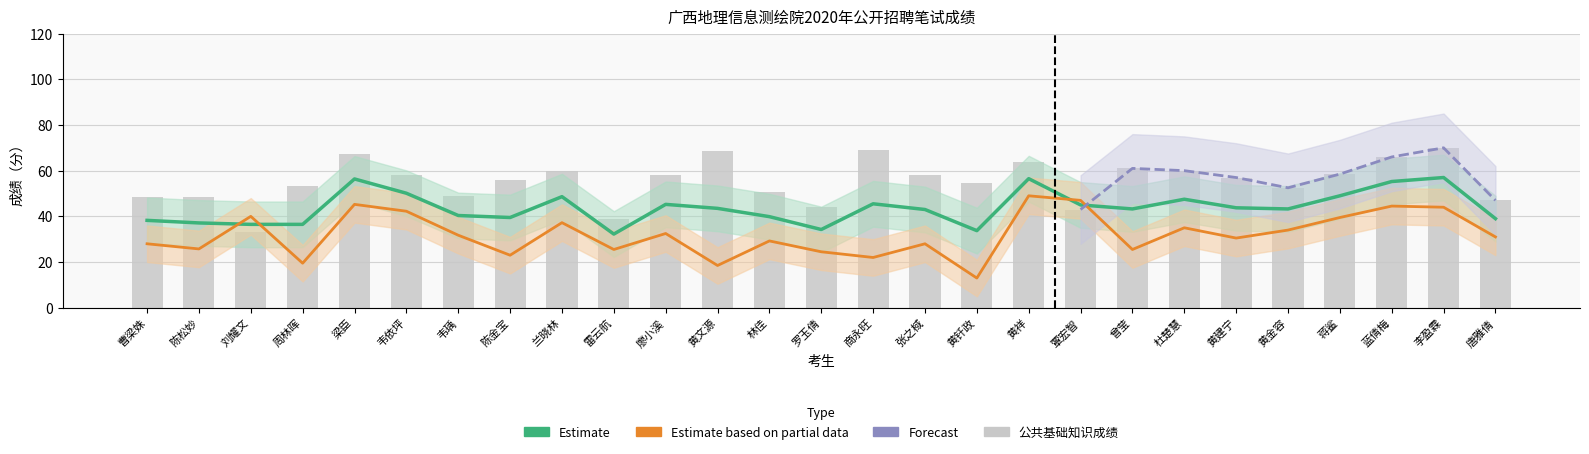

What is the label of the 18th bar from the left?

黄祥